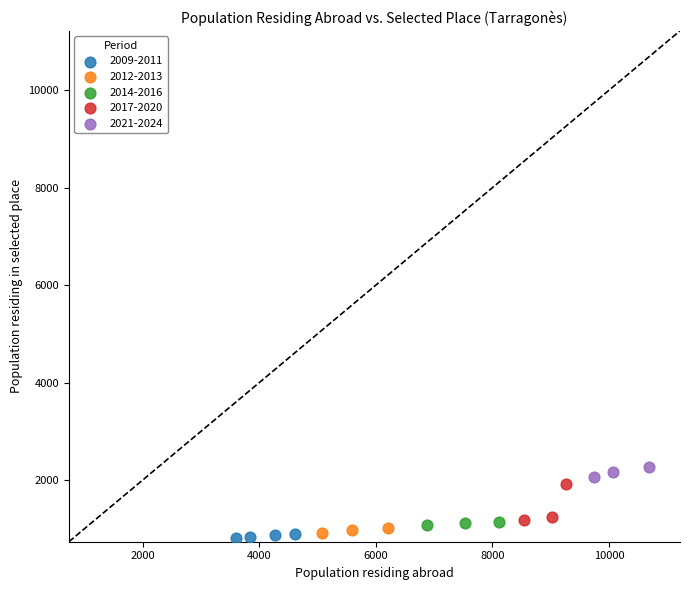

Which series contains the lowest Y value?

2009-2011